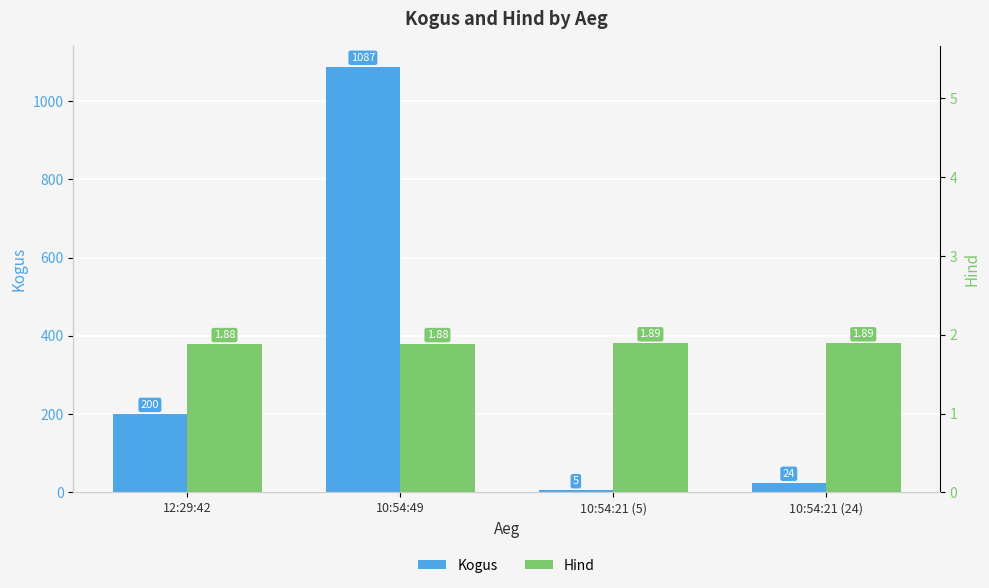

What is the label of the 1st bar from the right?

10:54:21 (24)